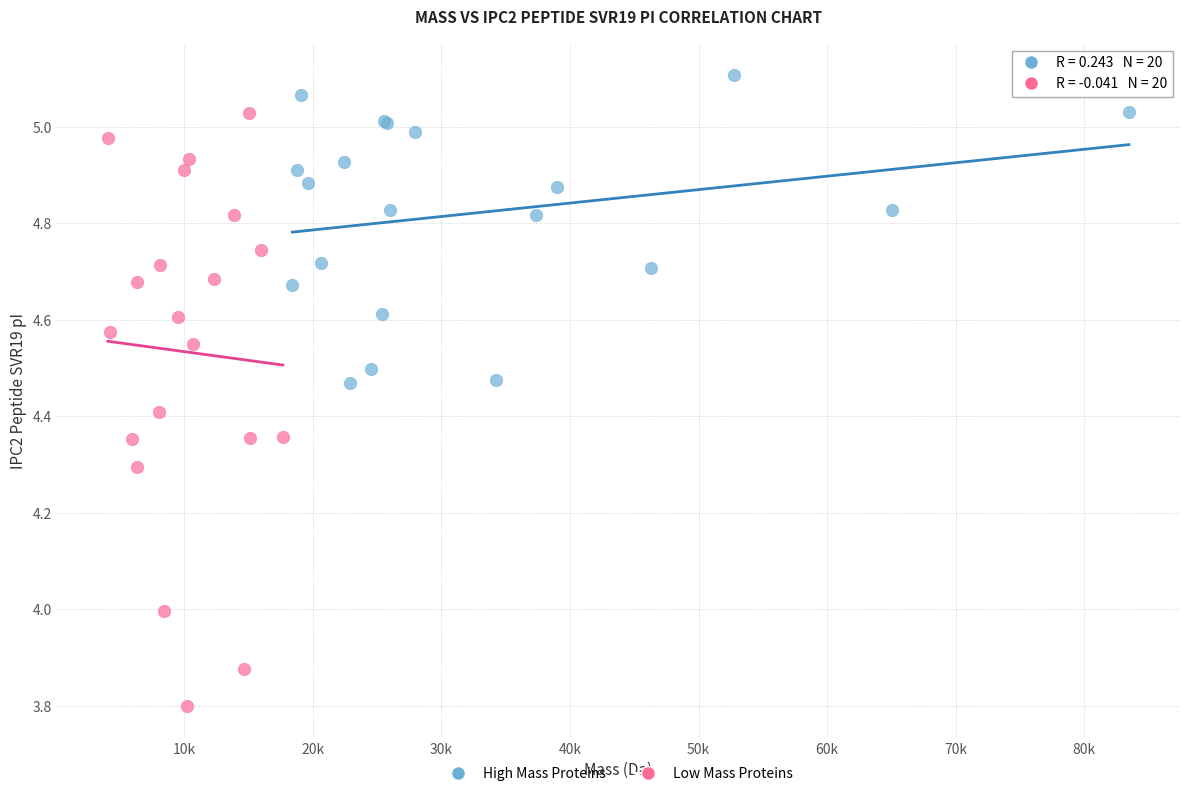

What are all the series names shown in the legend?

High Mass Proteins, Low Mass Proteins